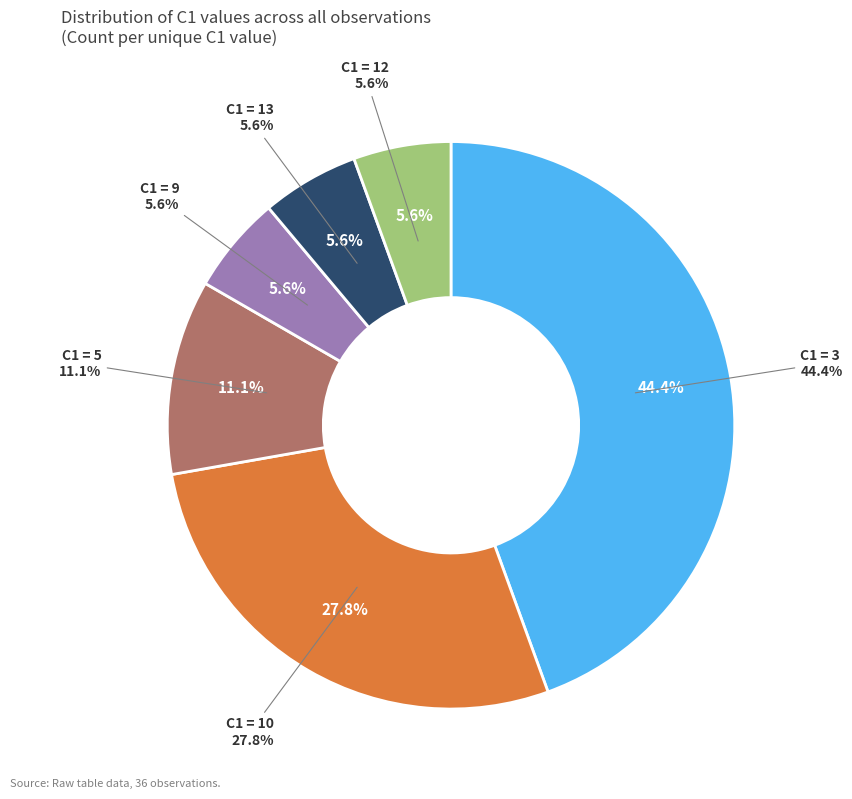

Which slice is the smallest?

9